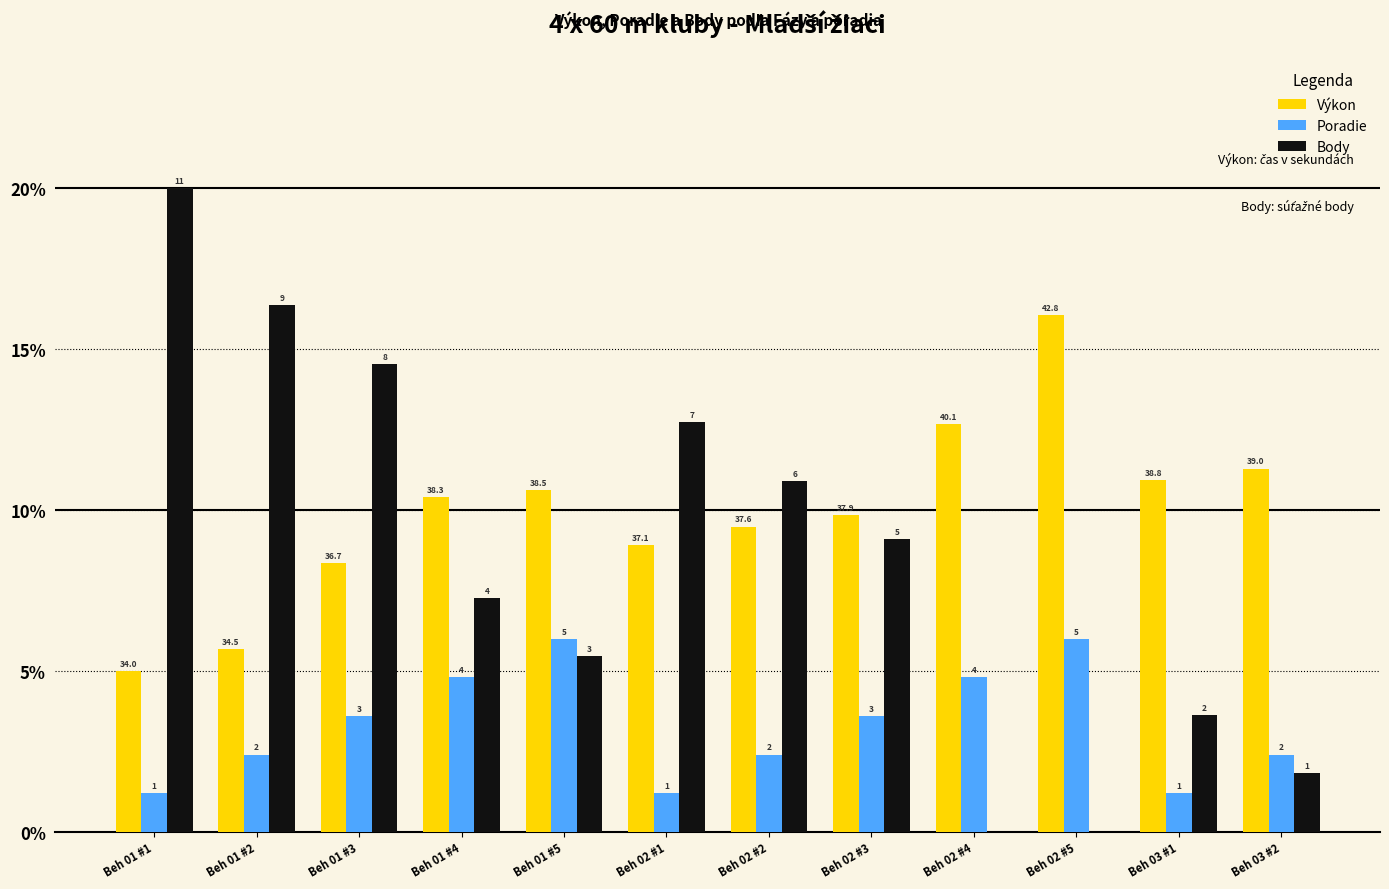

Rank the series by their average value, from highest to lowest.

Výkon, Body, Poradie